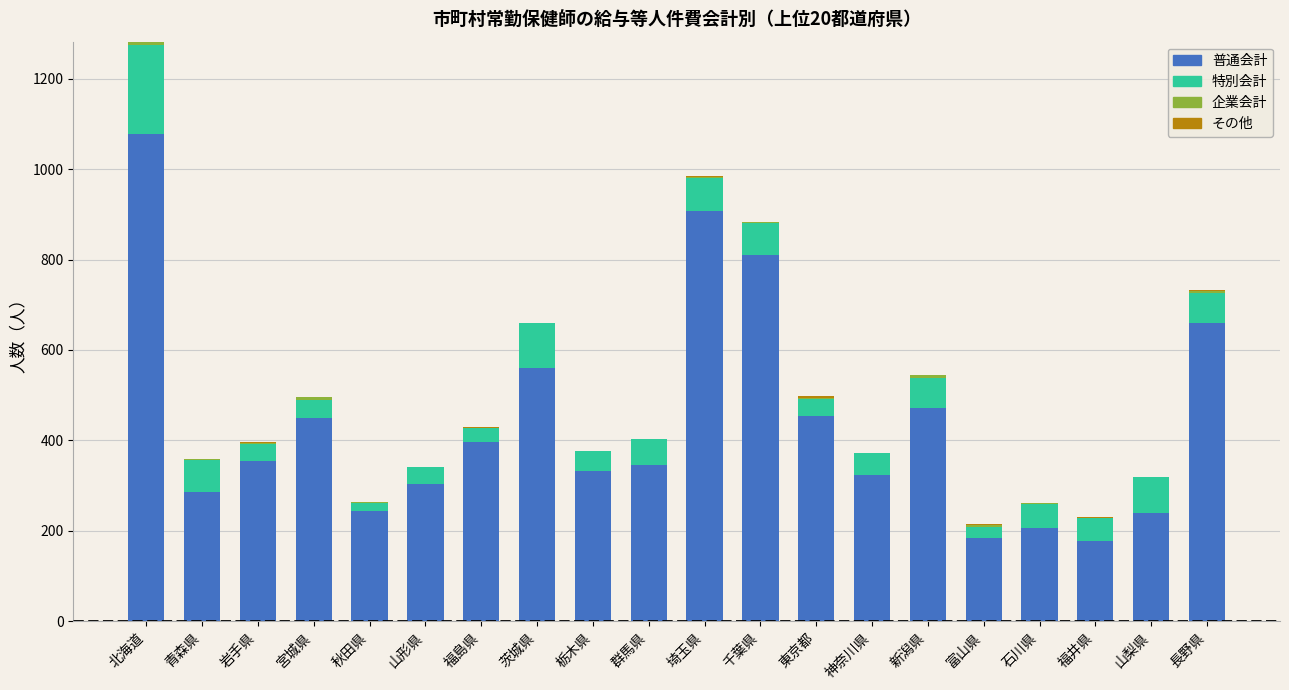

True or false: 普通会計 has a value of 323 at 埼玉県.

False